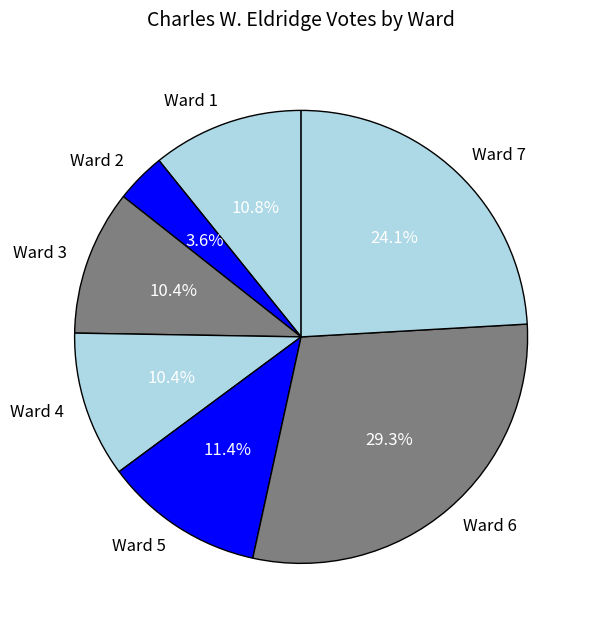

How many slices are in this pie chart?

7